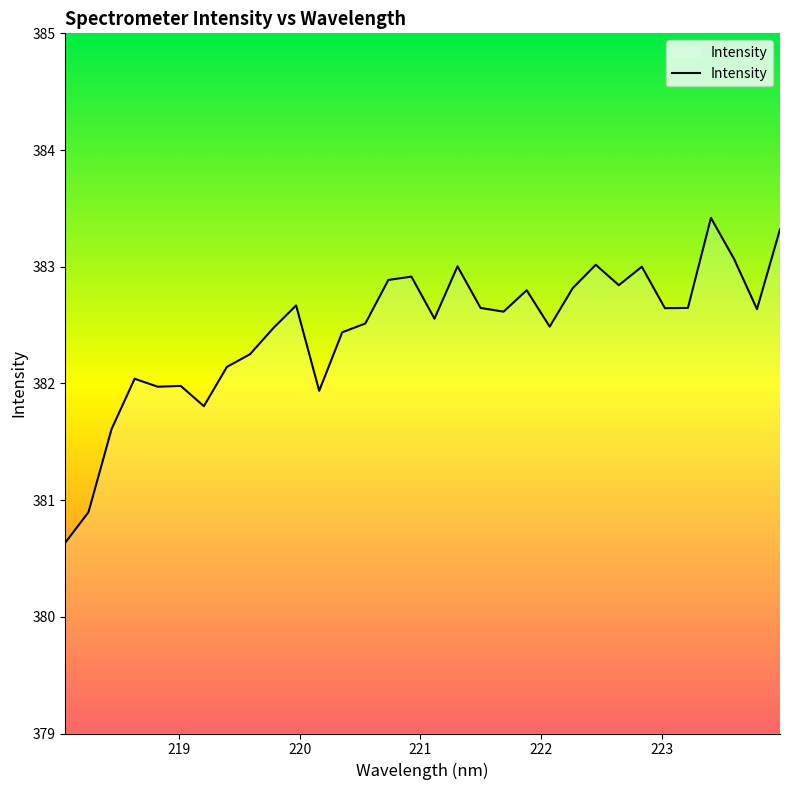

What is the average value?

382.5